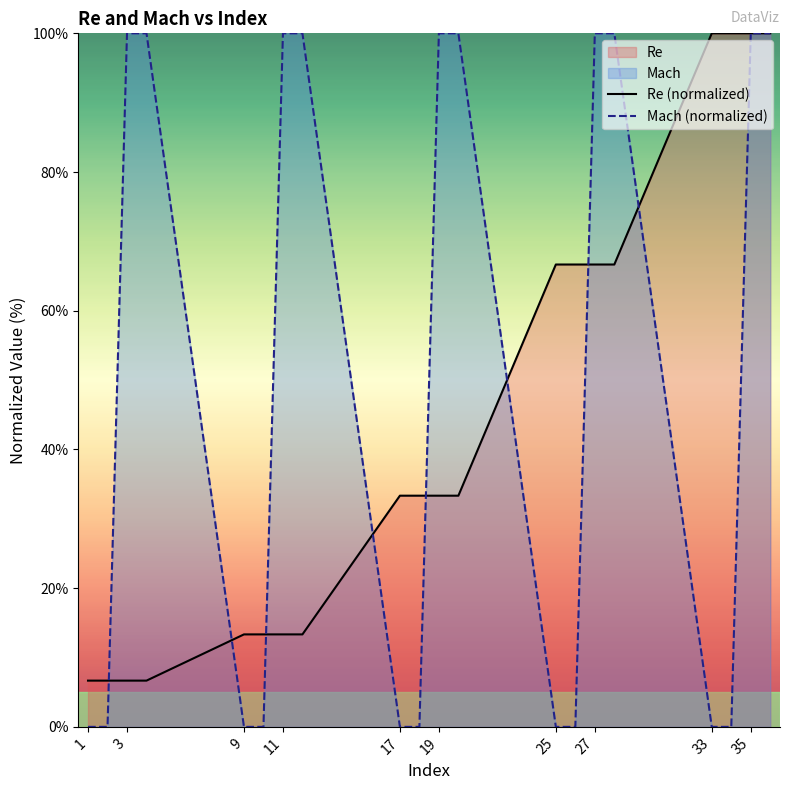

Rank the series at 33 from lowest to highest value.

Mach (normalized), Re (normalized)